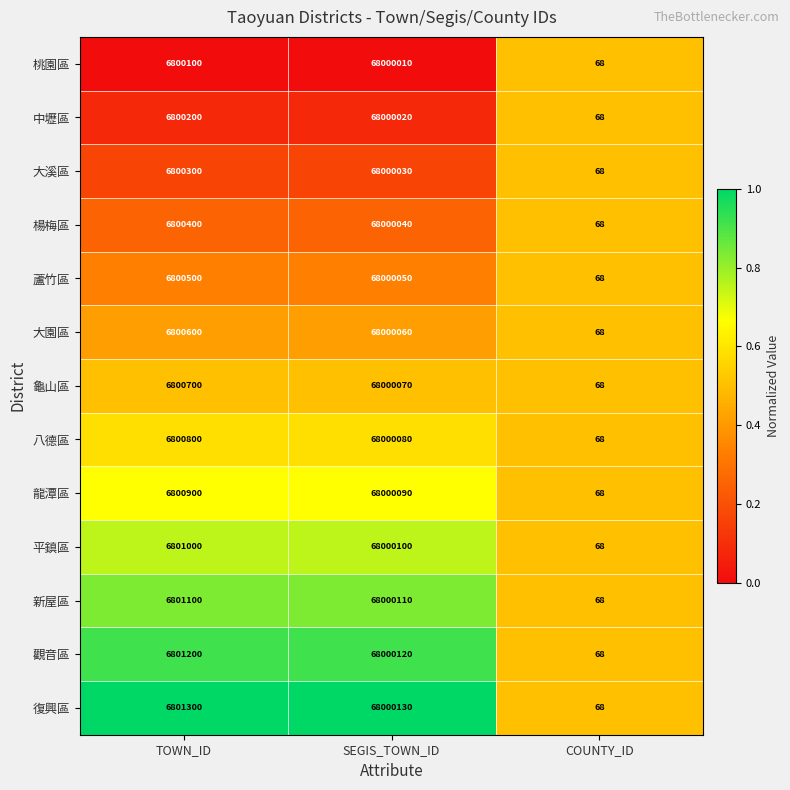

What is the greatest value displayed?

68000130